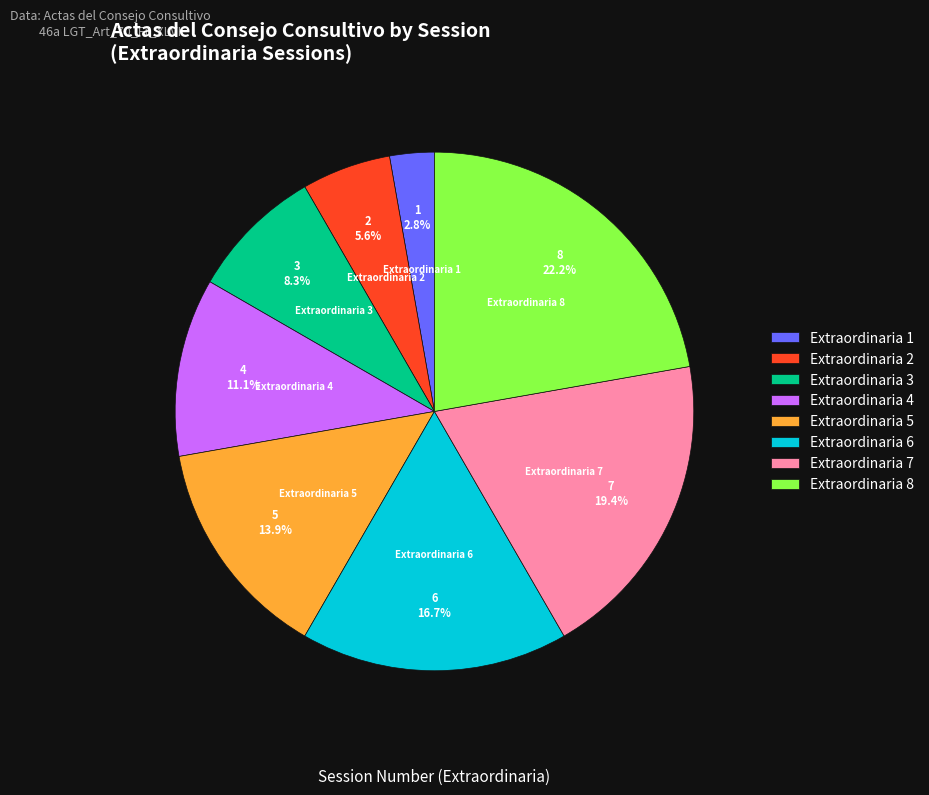

Is the sum of Extraordinaria 3 and Extraordinaria 7 greater than half?

No